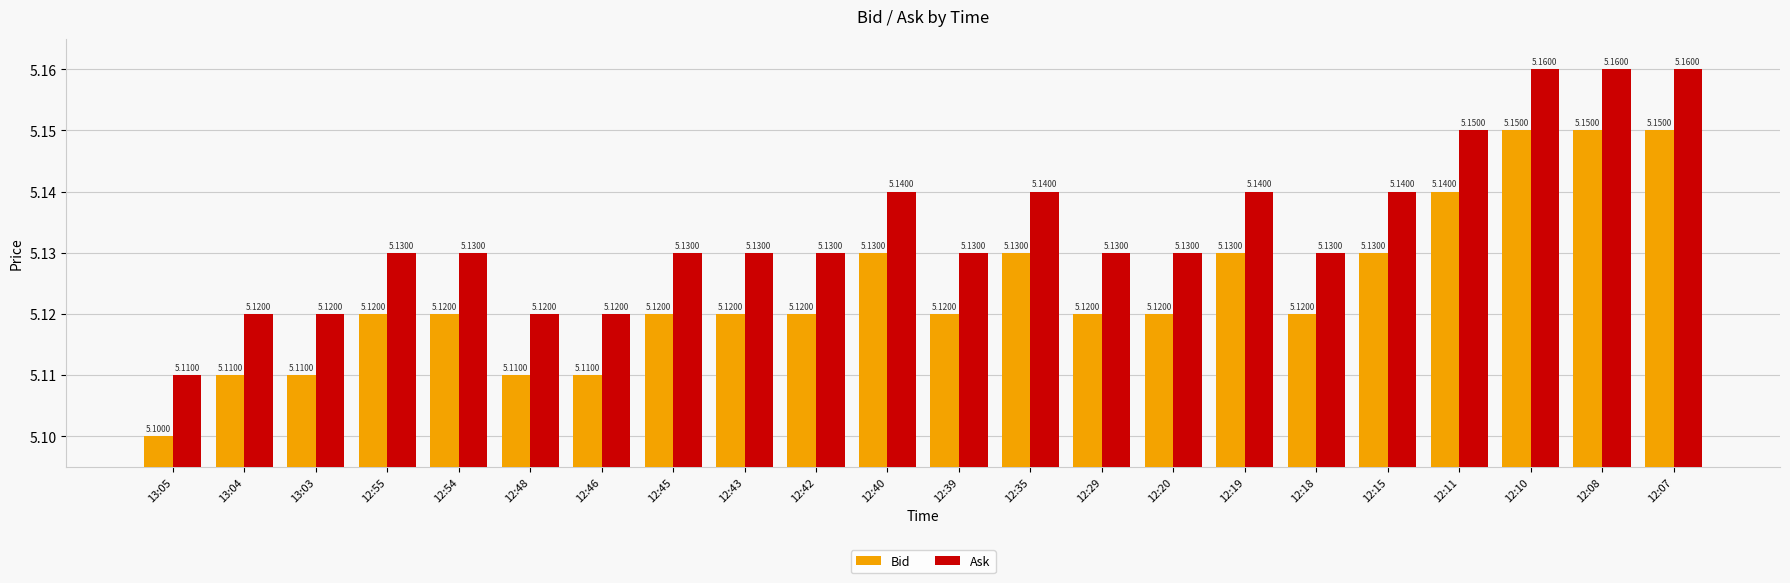

Does the chart contain any negative values?

No